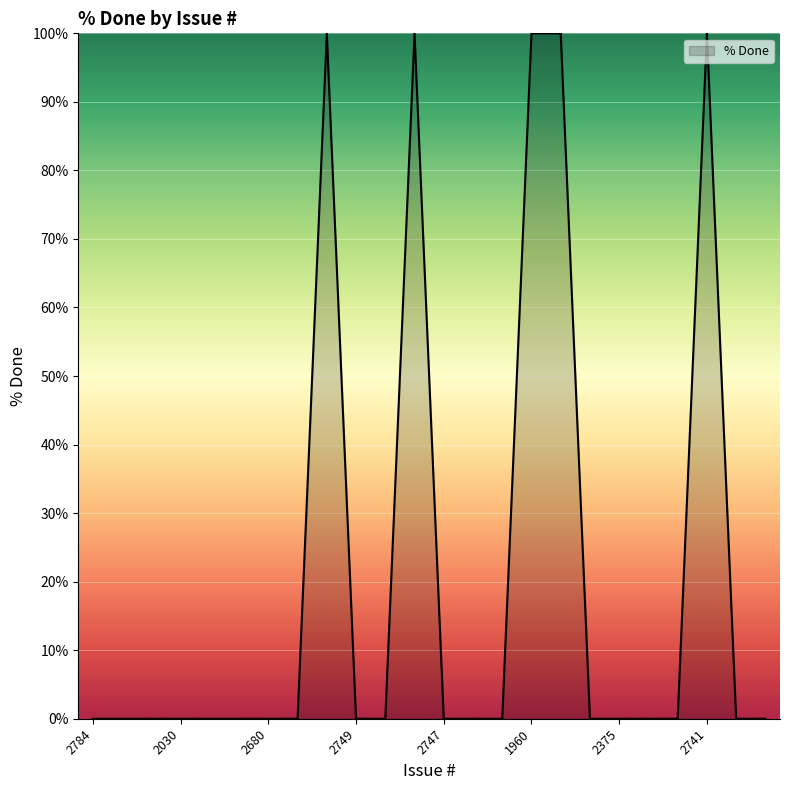

Reading left to right, transcribe all the data shown in this chart.

0	0	0	0	0	0	0	0	100	0	0	100	0	0	0	100	100	0	0	0	0	100	0	0